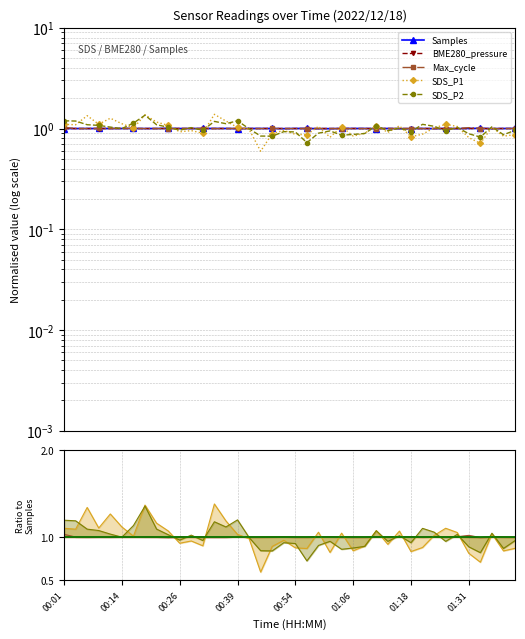

Is it true that SDS_P1 equals 0.2 at 27?

False